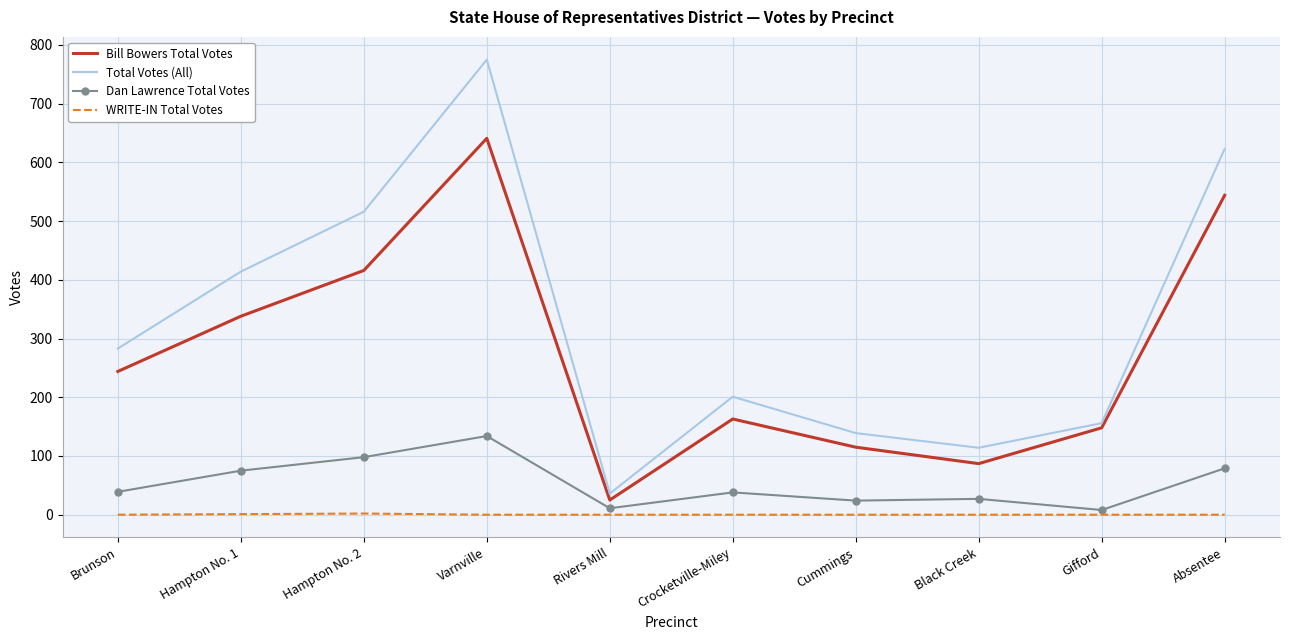

True or false: Bill Bowers Total Votes has a value of 39 at Crocketville-Miley.

False